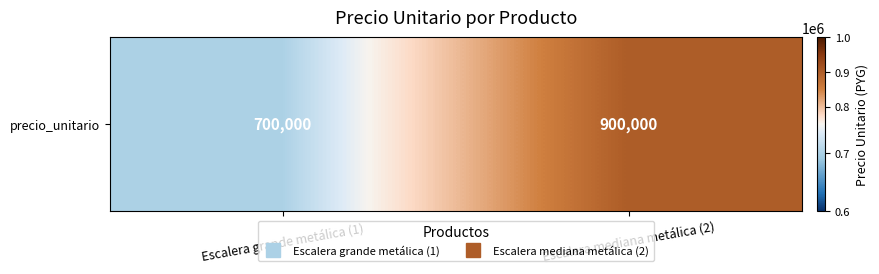

Reading left to right, list all the values displayed in this chart.

Escalera grande metálica (1)=700000	Escalera mediana metálica (2)=900000